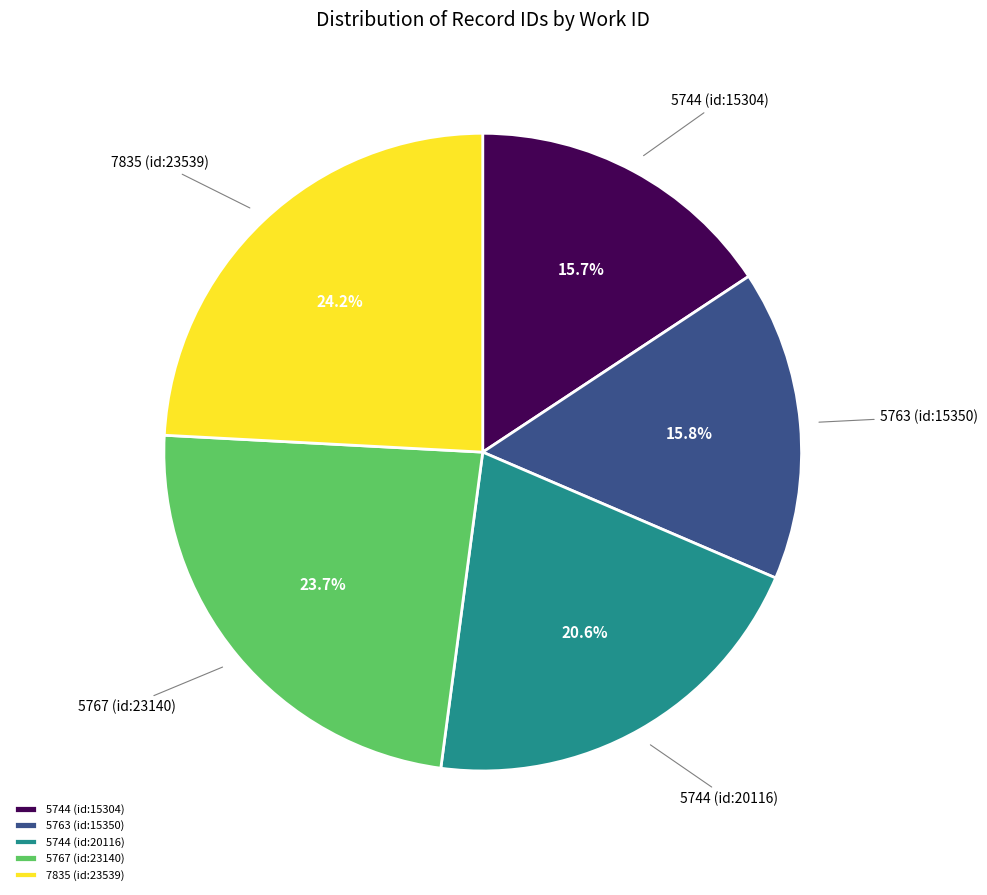

What percentage do 5767 (id:23140) and 5763 (id:15350) together represent?

39.5%